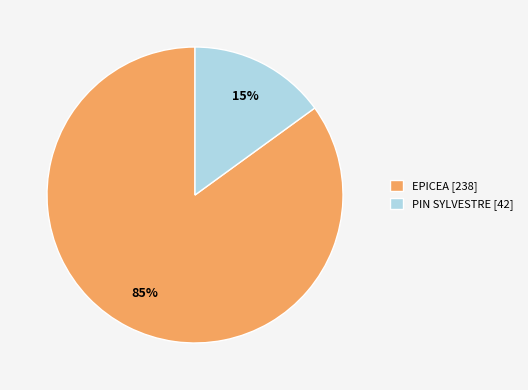

What is the ratio of the value at EPICEA [238] to the value at PIN SYLVESTRE [42]?

5.7